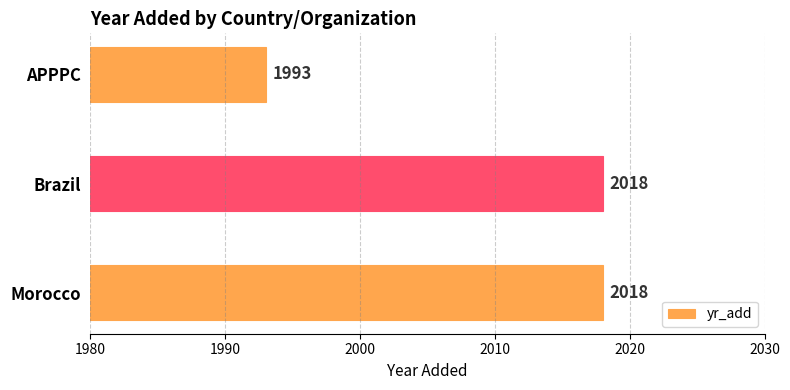

Is it true that the value at Morocco is 2018?

True